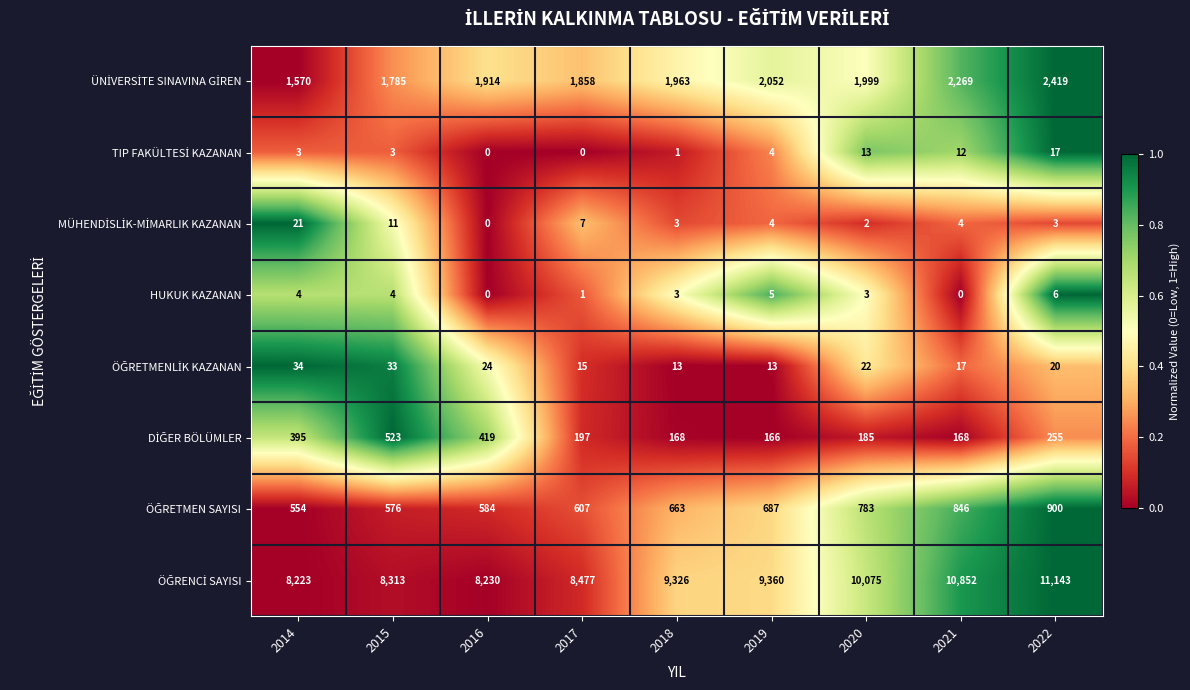

Where does the HUKUK KAZANAN series first go above 3?

2014